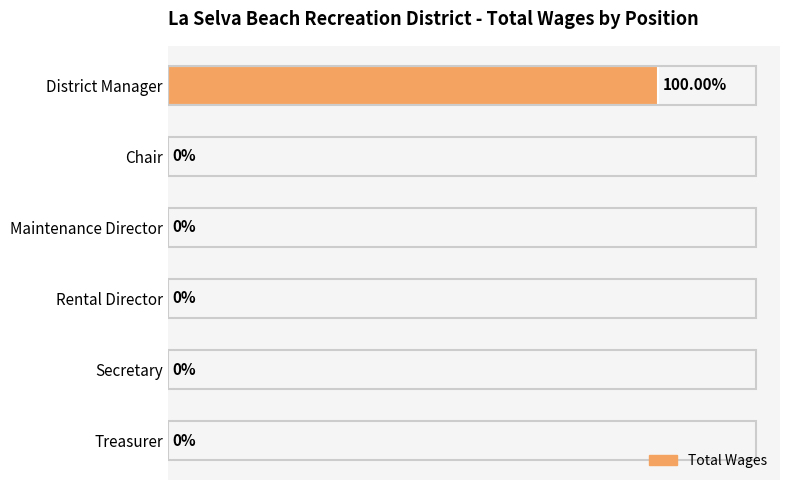

Between Secretary and District Manager, which is larger?

District Manager